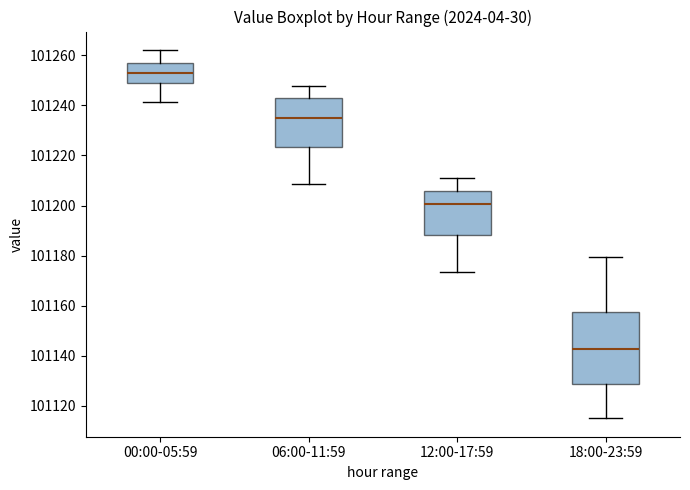

Which box's median line is the lowest?

18:00-23:59